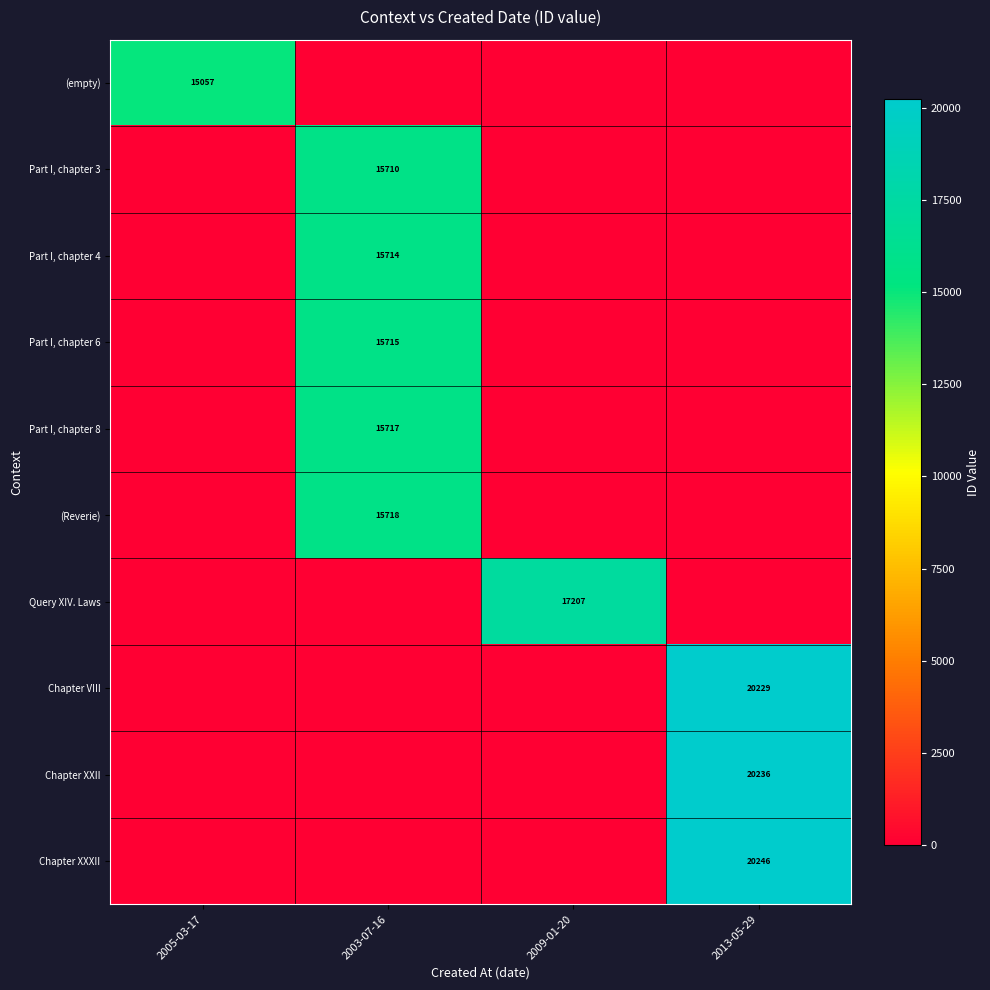

The value of Query XIV. Laws at 2009-01-20 is 17207. True or false?

True